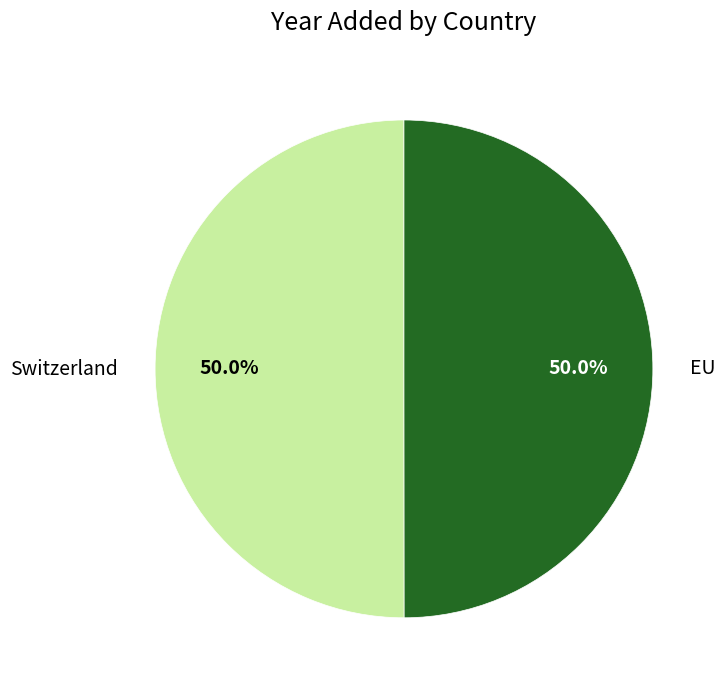

To the nearest percent, what percentage of the pie is Switzerland?

50%